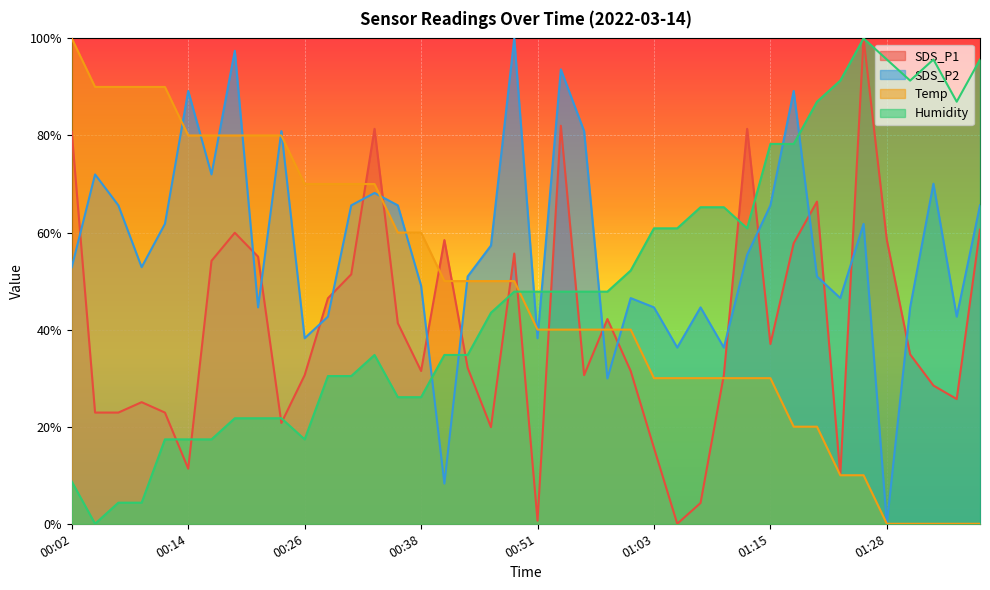

What is the label of the 7th point from the left?

00:16